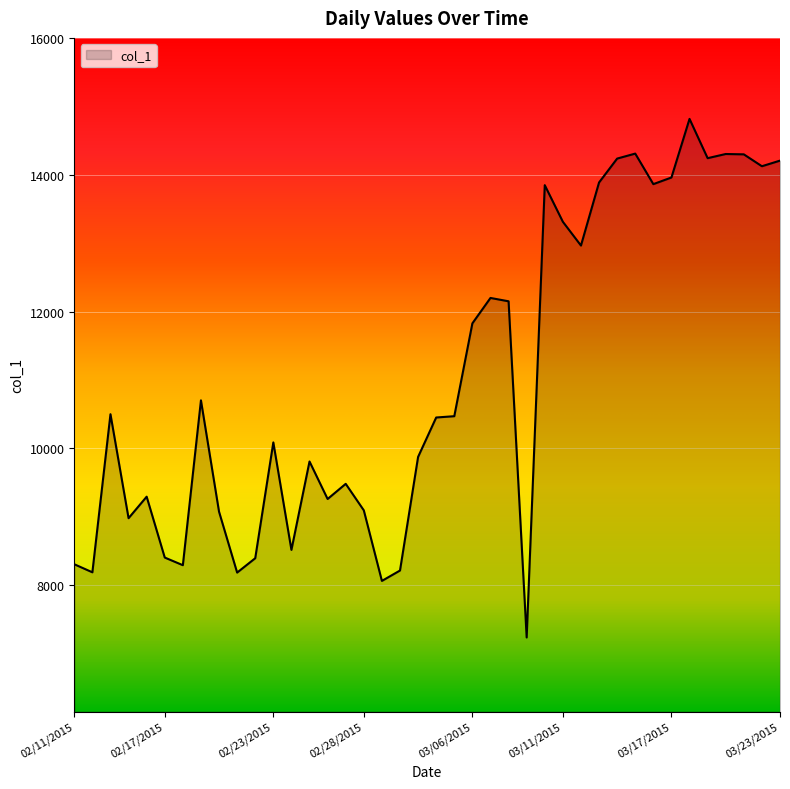

What is the difference between the maximum and minimum values?

7591